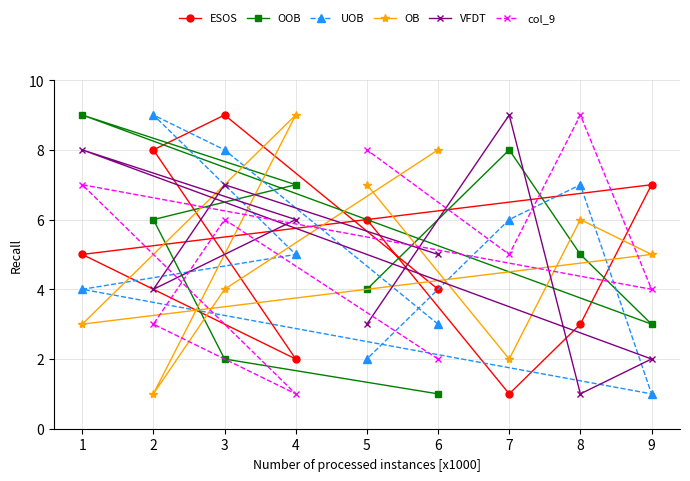

Which series has the largest total across all categories?

ESOS